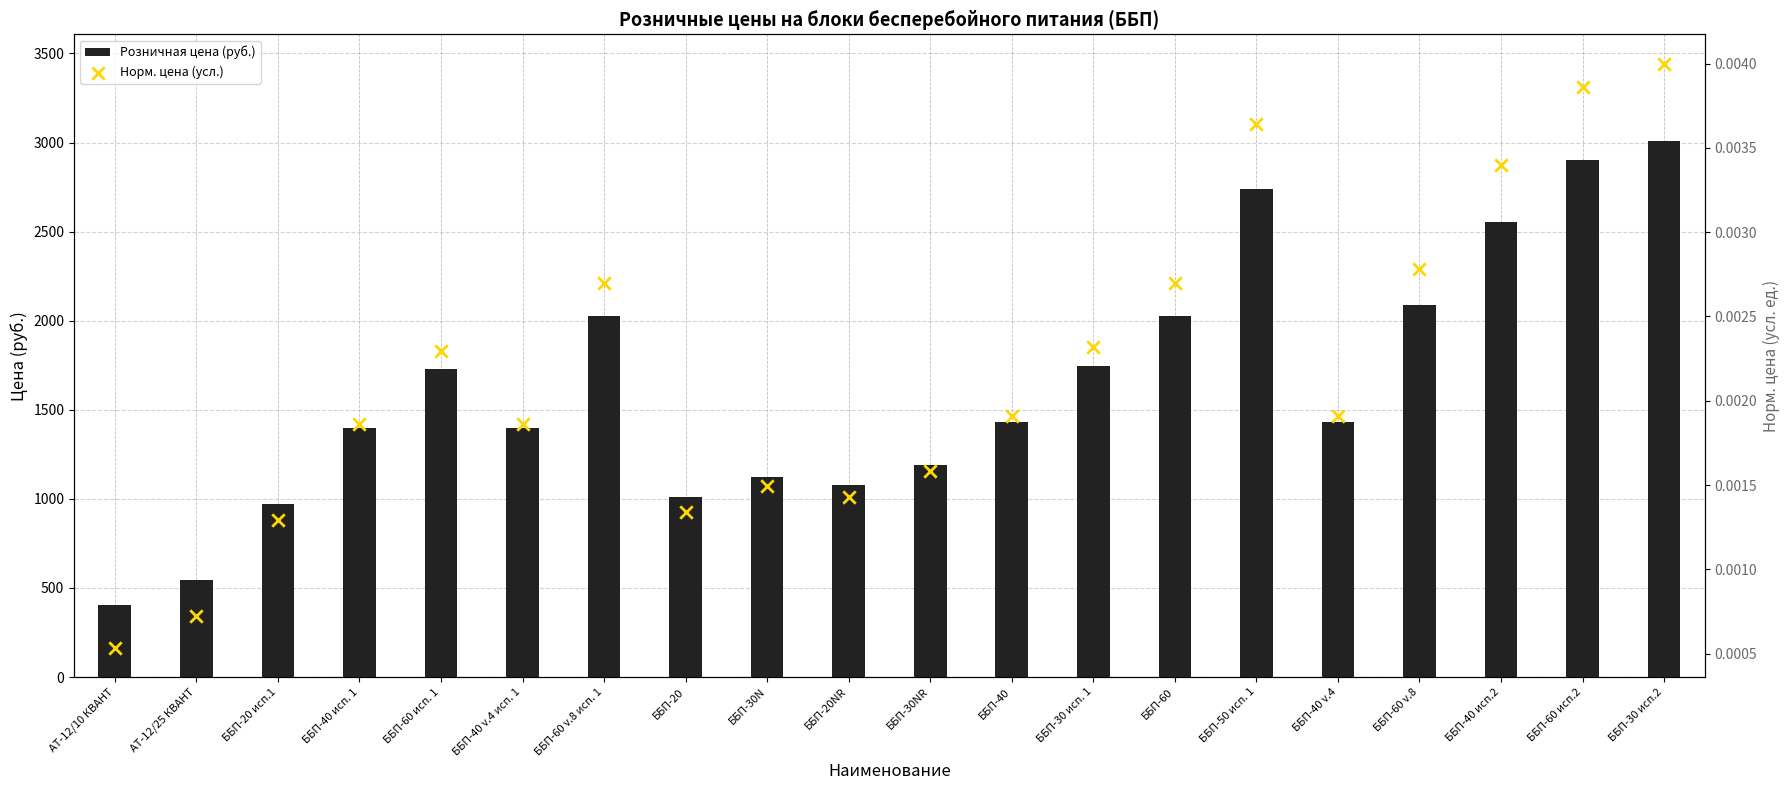

At which category is the sum across all series the highest?

ББП-30 исп.2